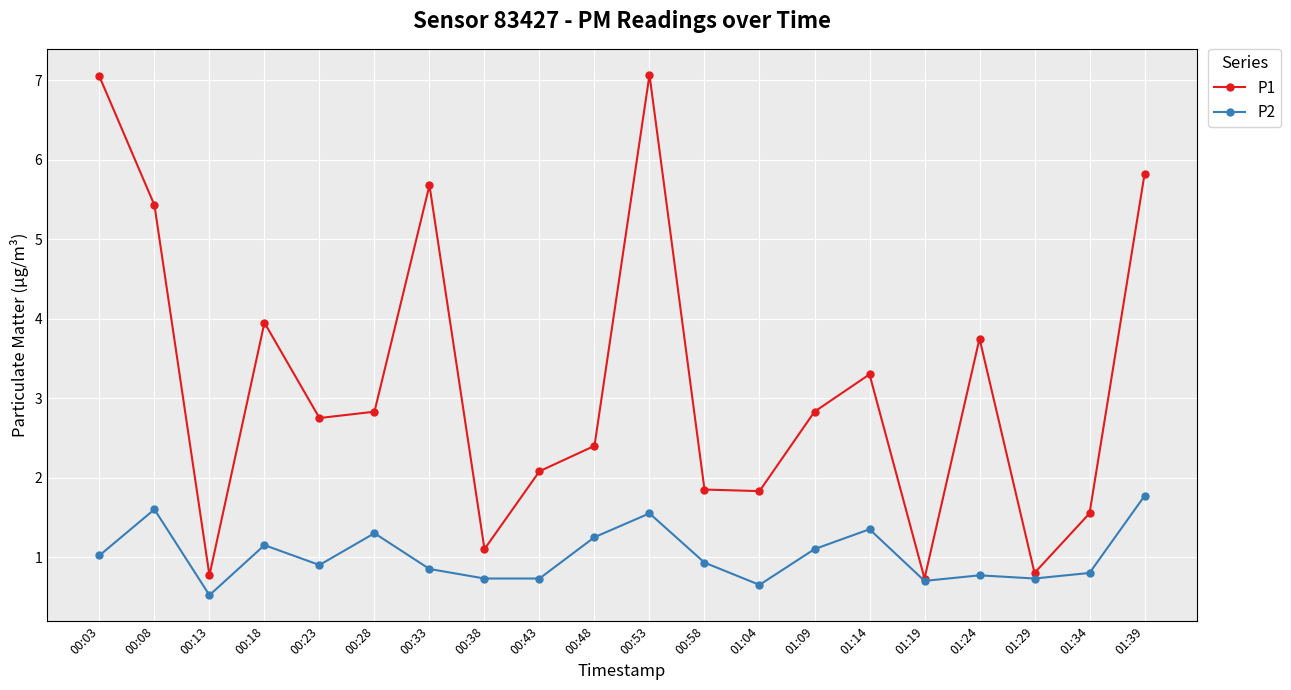

Where is the first local minimum for P1?

00:13